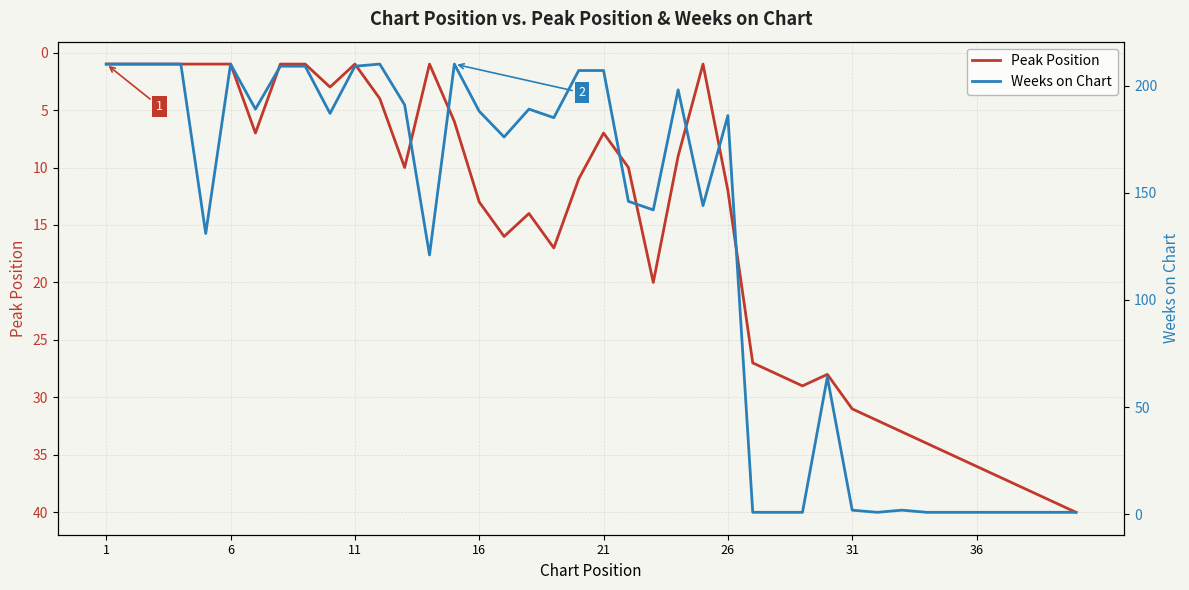

What is the maximum value for Weeks on Chart?

210